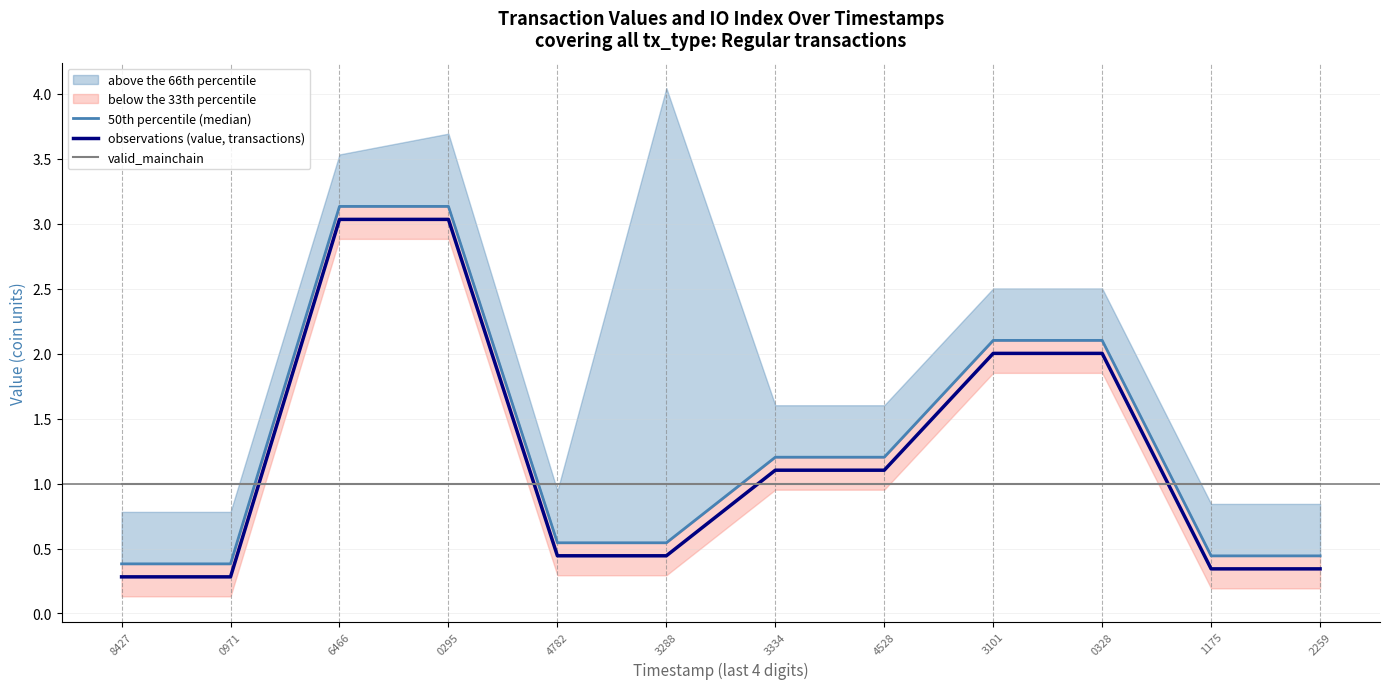

Which series ends up on top after the final intersection of observations (value, transactions) and valid_mainchain?

valid_mainchain